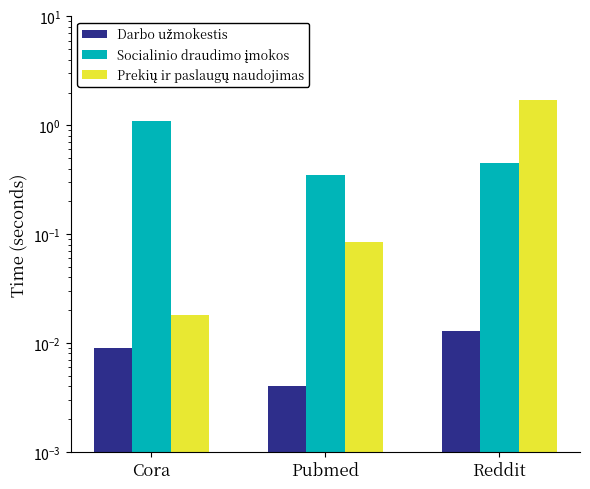

Read the Socialinio draudimo įmokos value at Pubmed.

0.3